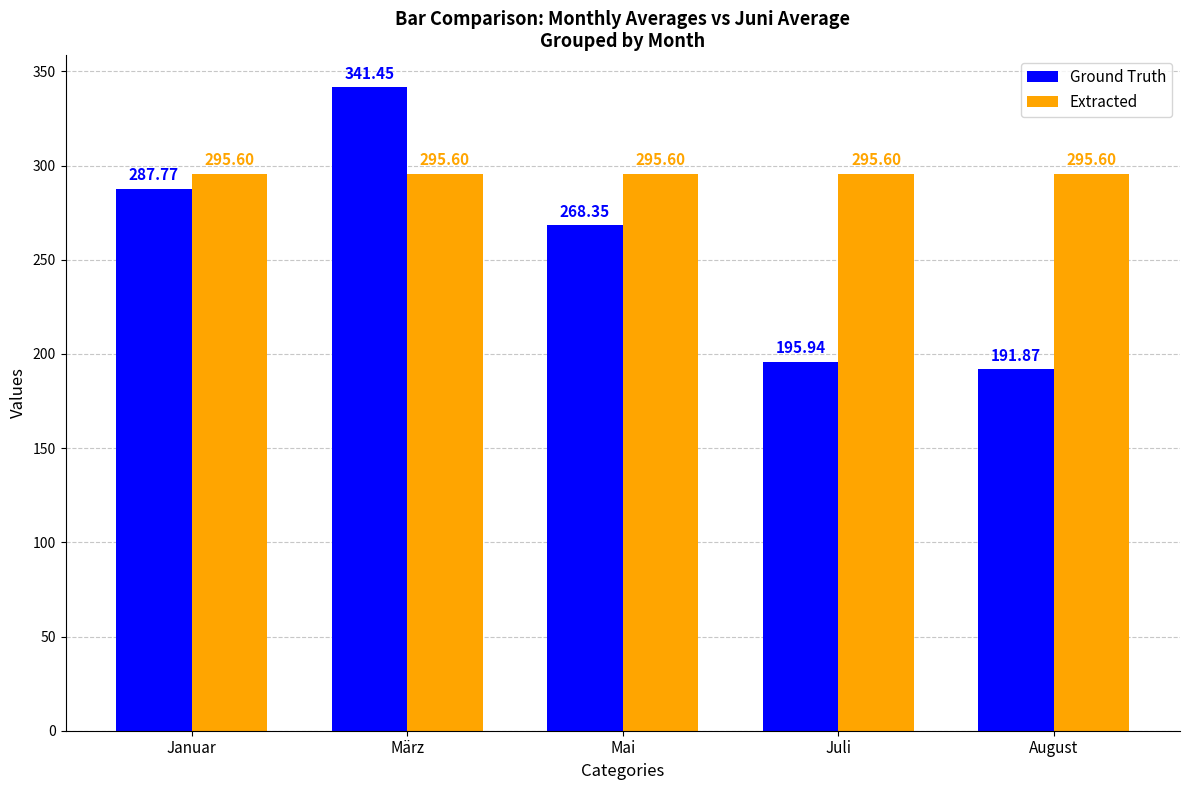

What is the label of the 1st bar from the right?

August